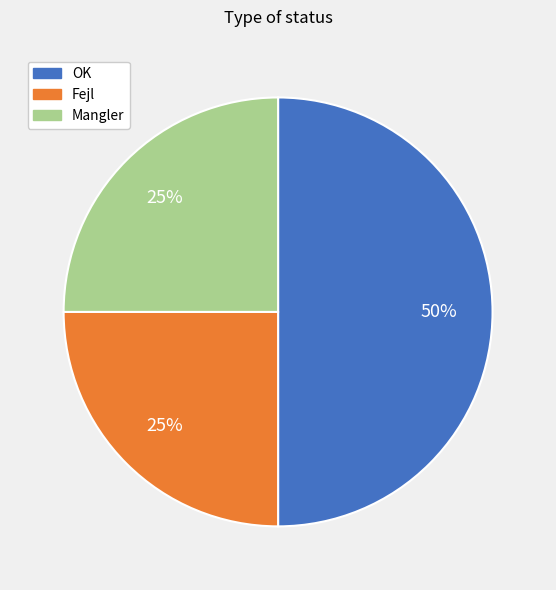

To the nearest percent, what portion does OK represent?

50%